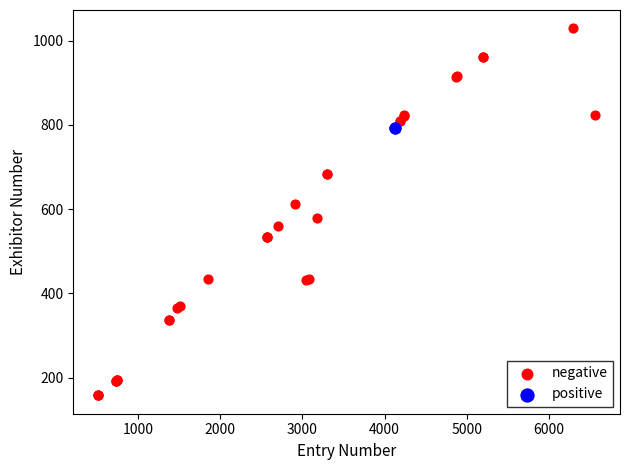

What are all the series names shown in the legend?

negative, positive